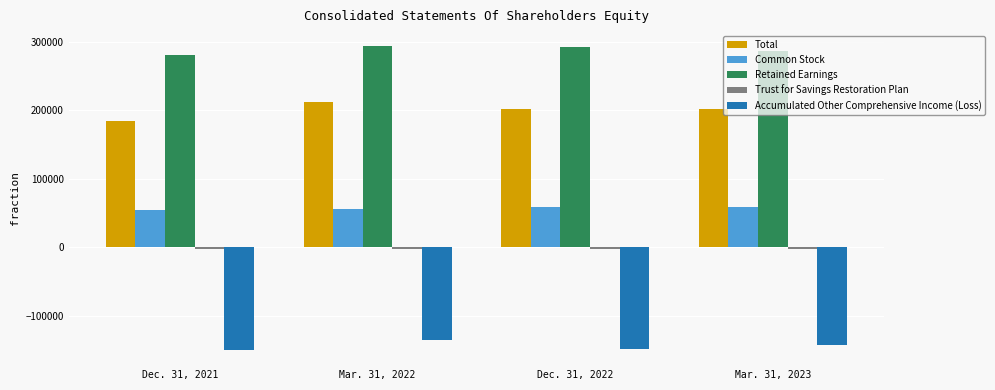

What is the maximum value shown in the chart?

293563